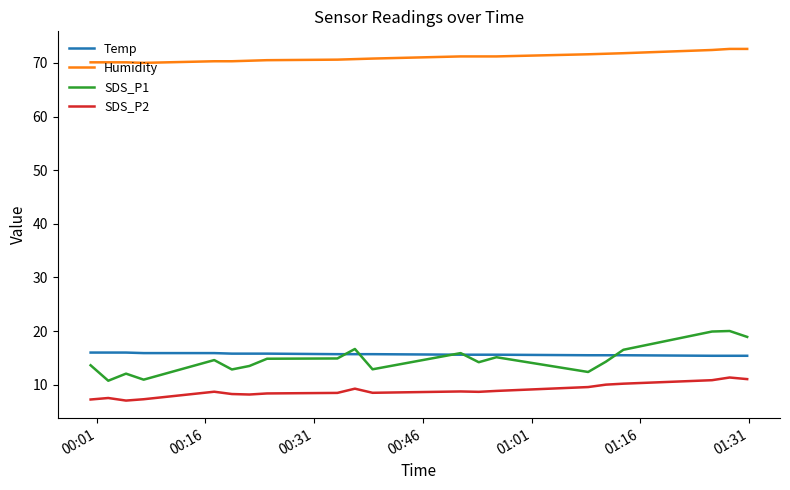

What is the maximum value for Humidity?

72.6